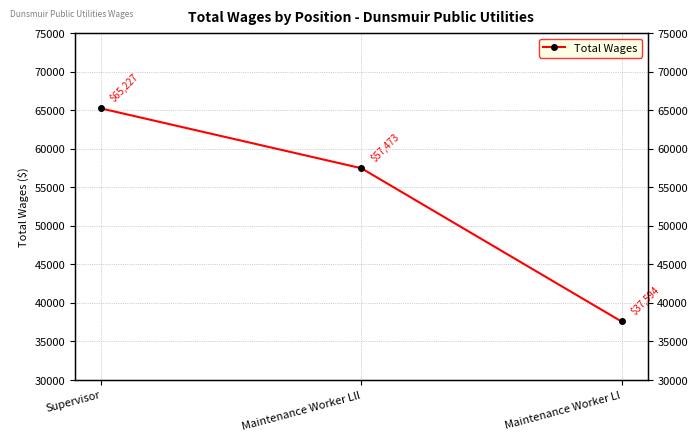

What is the greatest value displayed?

65227